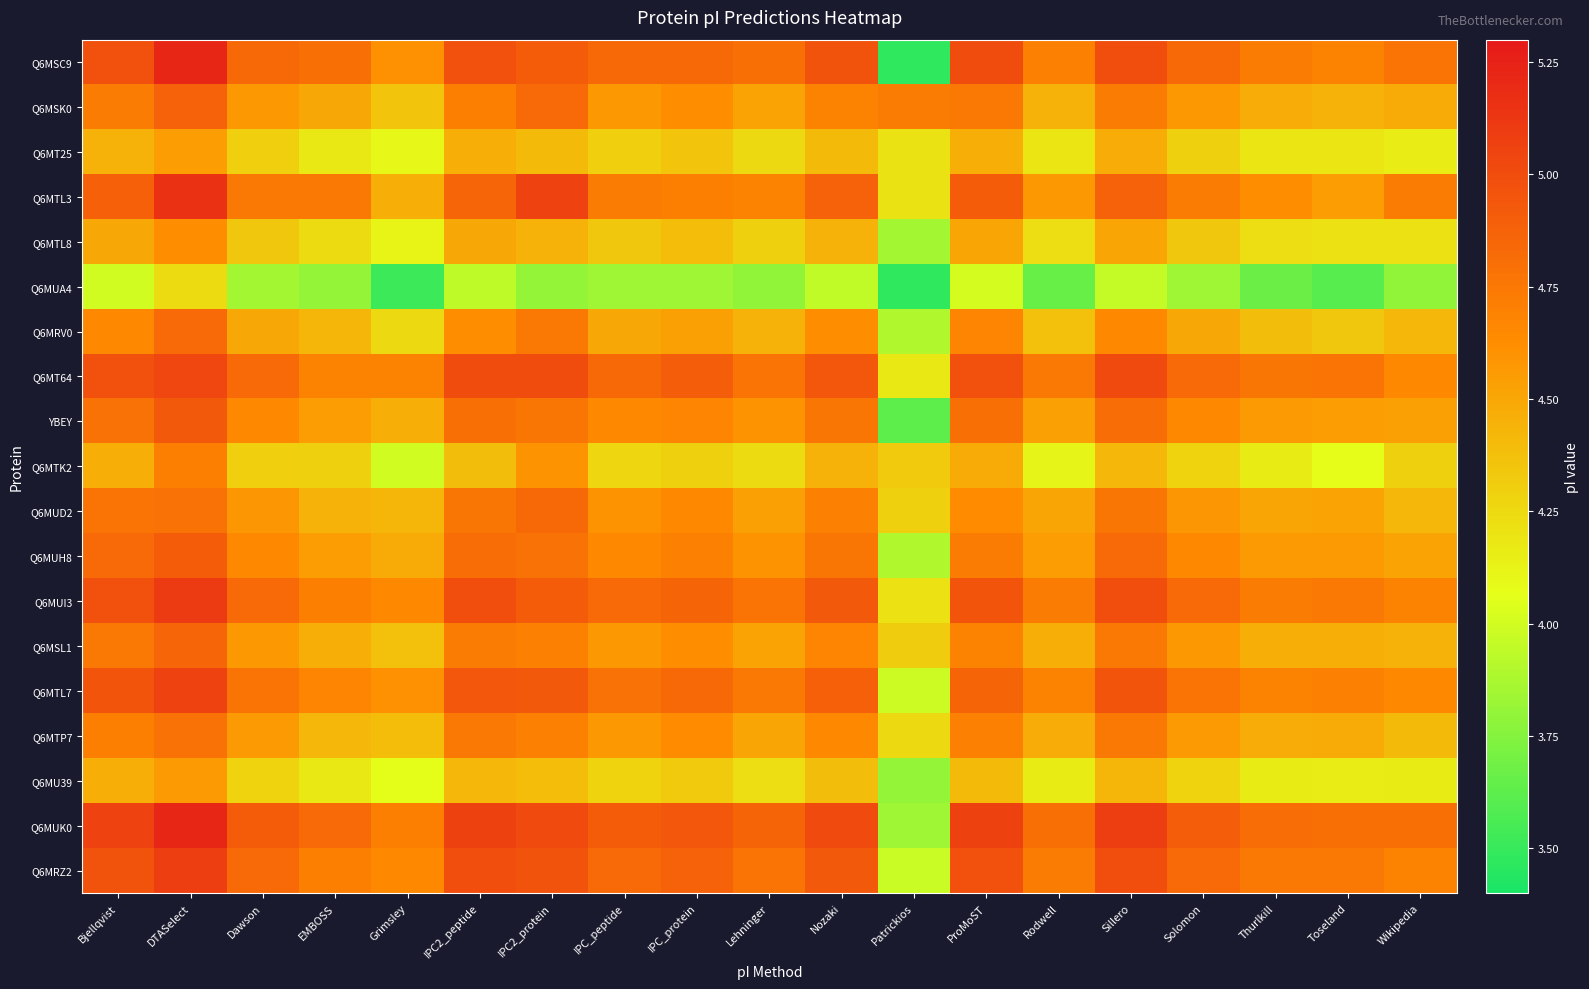

Reading left to right, extract all data points from this chart.

Q6MSC9: Bjellqvist=5.0	DTASelect=5.2	Dawson=4.8	EMBOSS=4.8	Grimsley=4.6	IPC2_peptide=5.0	IPC2_protein=4.9	IPC_peptide=4.8	IPC_protein=4.8	Lehninger=4.8	Nozaki=5.0	Patrickios=3.5	ProMoST=5.0	Rodwell=4.7	Sillero=5.0	Solomon=4.8	Thurlkill=4.7	Toseland=4.7	Wikipedia=4.8
Q6MSK0: Bjellqvist=4.7	DTASelect=4.9	Dawson=4.6	EMBOSS=4.5	Grimsley=4.4	IPC2_peptide=4.7	IPC2_protein=4.8	IPC_peptide=4.6	IPC_protein=4.6	Lehninger=4.5	Nozaki=4.7	Patrickios=4.7	ProMoST=4.7	Rodwell=4.4	Sillero=4.7	Solomon=4.6	Thurlkill=4.5	Toseland=4.4	Wikipedia=4.5
Q6MT25: Bjellqvist=4.4	DTASelect=4.5	Dawson=4.3	EMBOSS=4.2	Grimsley=4.1	IPC2_peptide=4.5	IPC2_protein=4.4	IPC_peptide=4.3	IPC_protein=4.4	Lehninger=4.3	Nozaki=4.4	Patrickios=4.2	ProMoST=4.5	Rodwell=4.2	Sillero=4.5	Solomon=4.3	Thurlkill=4.2	Toseland=4.2	Wikipedia=4.2
Q6MTL3: Bjellqvist=4.9	DTASelect=5.2	Dawson=4.7	EMBOSS=4.7	Grimsley=4.5	IPC2_peptide=4.9	IPC2_protein=5.1	IPC_peptide=4.7	IPC_protein=4.7	Lehninger=4.7	Nozaki=4.9	Patrickios=4.2	ProMoST=4.9	Rodwell=4.6	Sillero=4.9	Solomon=4.7	Thurlkill=4.6	Toseland=4.5	Wikipedia=4.7
Q6MTL8: Bjellqvist=4.5	DTASelect=4.6	Dawson=4.3	EMBOSS=4.2	Grimsley=4.1	IPC2_peptide=4.5	IPC2_protein=4.4	IPC_peptide=4.3	IPC_protein=4.4	Lehninger=4.3	Nozaki=4.4	Patrickios=3.8	ProMoST=4.5	Rodwell=4.2	Sillero=4.5	Solomon=4.3	Thurlkill=4.2	Toseland=4.2	Wikipedia=4.2
Q6MUA4: Bjellqvist=4.0	DTASelect=4.2	Dawson=3.8	EMBOSS=3.8	Grimsley=3.5	IPC2_peptide=3.9	IPC2_protein=3.8	IPC_peptide=3.8	IPC_protein=3.8	Lehninger=3.8	Nozaki=3.9	Patrickios=3.5	ProMoST=4.0	Rodwell=3.7	Sillero=4.0	Solomon=3.8	Thurlkill=3.7	Toseland=3.6	Wikipedia=3.8
Q6MRV0: Bjellqvist=4.7	DTASelect=4.8	Dawson=4.5	EMBOSS=4.4	Grimsley=4.3	IPC2_peptide=4.6	IPC2_protein=4.7	IPC_peptide=4.5	IPC_protein=4.5	Lehninger=4.4	Nozaki=4.6	Patrickios=3.9	ProMoST=4.7	Rodwell=4.4	Sillero=4.6	Solomon=4.5	Thurlkill=4.4	Toseland=4.3	Wikipedia=4.4
Q6MT64: Bjellqvist=5.0	DTASelect=5.0	Dawson=4.8	EMBOSS=4.7	Grimsley=4.7	IPC2_peptide=5.0	IPC2_protein=5.0	IPC_peptide=4.8	IPC_protein=4.9	Lehninger=4.8	Nozaki=4.9	Patrickios=4.2	ProMoST=5.0	Rodwell=4.7	Sillero=5.0	Solomon=4.8	Thurlkill=4.8	Toseland=4.8	Wikipedia=4.7
YBEY: Bjellqvist=4.8	DTASelect=4.9	Dawson=4.6	EMBOSS=4.5	Grimsley=4.5	IPC2_peptide=4.8	IPC2_protein=4.8	IPC_peptide=4.6	IPC_protein=4.7	Lehninger=4.6	Nozaki=4.8	Patrickios=3.6	ProMoST=4.8	Rodwell=4.5	Sillero=4.8	Solomon=4.6	Thurlkill=4.6	Toseland=4.5	Wikipedia=4.5
Q6MTK2: Bjellqvist=4.5	DTASelect=4.7	Dawson=4.3	EMBOSS=4.3	Grimsley=4.0	IPC2_peptide=4.4	IPC2_protein=4.6	IPC_peptide=4.3	IPC_protein=4.3	Lehninger=4.2	Nozaki=4.4	Patrickios=4.3	ProMoST=4.5	Rodwell=4.1	Sillero=4.4	Solomon=4.3	Thurlkill=4.2	Toseland=4.1	Wikipedia=4.3
Q6MUD2: Bjellqvist=4.8	DTASelect=4.8	Dawson=4.6	EMBOSS=4.4	Grimsley=4.4	IPC2_peptide=4.8	IPC2_protein=4.8	IPC_peptide=4.6	IPC_protein=4.7	Lehninger=4.5	Nozaki=4.7	Patrickios=4.3	ProMoST=4.6	Rodwell=4.5	Sillero=4.8	Solomon=4.6	Thurlkill=4.5	Toseland=4.5	Wikipedia=4.4
Q6MUH8: Bjellqvist=4.8	DTASelect=4.9	Dawson=4.6	EMBOSS=4.5	Grimsley=4.5	IPC2_peptide=4.8	IPC2_protein=4.8	IPC_peptide=4.7	IPC_protein=4.7	Lehninger=4.6	Nozaki=4.8	Patrickios=3.9	ProMoST=4.7	Rodwell=4.5	Sillero=4.8	Solomon=4.6	Thurlkill=4.6	Toseland=4.6	Wikipedia=4.5
Q6MUI3: Bjellqvist=5.0	DTASelect=5.1	Dawson=4.8	EMBOSS=4.7	Grimsley=4.6	IPC2_peptide=5.0	IPC2_protein=4.9	IPC_peptide=4.8	IPC_protein=4.9	Lehninger=4.8	Nozaki=4.9	Patrickios=4.2	ProMoST=5.0	Rodwell=4.7	Sillero=5.0	Solomon=4.8	Thurlkill=4.7	Toseland=4.7	Wikipedia=4.7
Q6MSL1: Bjellqvist=4.7	DTASelect=4.9	Dawson=4.6	EMBOSS=4.5	Grimsley=4.4	IPC2_peptide=4.7	IPC2_protein=4.7	IPC_peptide=4.6	IPC_protein=4.6	Lehninger=4.5	Nozaki=4.7	Patrickios=4.3	ProMoST=4.7	Rodwell=4.5	Sillero=4.7	Solomon=4.6	Thurlkill=4.5	Toseland=4.5	Wikipedia=4.4
Q6MTL7: Bjellqvist=5.0	DTASelect=5.1	Dawson=4.8	EMBOSS=4.7	Grimsley=4.6	IPC2_peptide=4.9	IPC2_protein=4.9	IPC_peptide=4.8	IPC_protein=4.8	Lehninger=4.7	Nozaki=4.9	Patrickios=4.0	ProMoST=4.9	Rodwell=4.7	Sillero=5.0	Solomon=4.8	Thurlkill=4.7	Toseland=4.7	Wikipedia=4.6
Q6MTP7: Bjellqvist=4.7	DTASelect=4.8	Dawson=4.6	EMBOSS=4.4	Grimsley=4.4	IPC2_peptide=4.7	IPC2_protein=4.7	IPC_peptide=4.6	IPC_protein=4.6	Lehninger=4.5	Nozaki=4.7	Patrickios=4.3	ProMoST=4.7	Rodwell=4.5	Sillero=4.7	Solomon=4.6	Thurlkill=4.5	Toseland=4.5	Wikipedia=4.4
Q6MU39: Bjellqvist=4.5	DTASelect=4.6	Dawson=4.3	EMBOSS=4.2	Grimsley=4.1	IPC2_peptide=4.4	IPC2_protein=4.4	IPC_peptide=4.3	IPC_protein=4.3	Lehninger=4.2	Nozaki=4.4	Patrickios=3.8	ProMoST=4.4	Rodwell=4.2	Sillero=4.4	Solomon=4.3	Thurlkill=4.2	Toseland=4.2	Wikipedia=4.2
Q6MUK0: Bjellqvist=5.1	DTASelect=5.2	Dawson=4.9	EMBOSS=4.8	Grimsley=4.7	IPC2_peptide=5.1	IPC2_protein=5.0	IPC_peptide=4.9	IPC_protein=4.9	Lehninger=4.9	Nozaki=5.0	Patrickios=3.8	ProMoST=5.1	Rodwell=4.8	Sillero=5.1	Solomon=4.9	Thurlkill=4.8	Toseland=4.8	Wikipedia=4.8
Q6MRZ2: Bjellqvist=5.0	DTASelect=5.1	Dawson=4.8	EMBOSS=4.7	Grimsley=4.6	IPC2_peptide=5.0	IPC2_protein=5.0	IPC_peptide=4.8	IPC_protein=4.9	Lehninger=4.8	Nozaki=4.9	Patrickios=4.0	ProMoST=5.0	Rodwell=4.7	Sillero=5.0	Solomon=4.8	Thurlkill=4.7	Toseland=4.7	Wikipedia=4.7